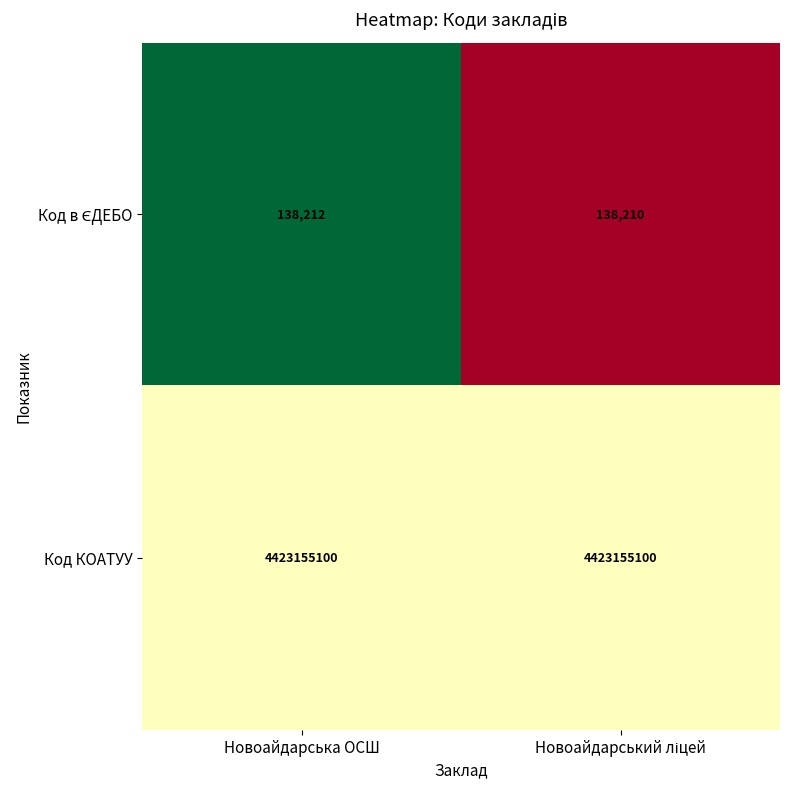

What is the smallest value displayed?

138210